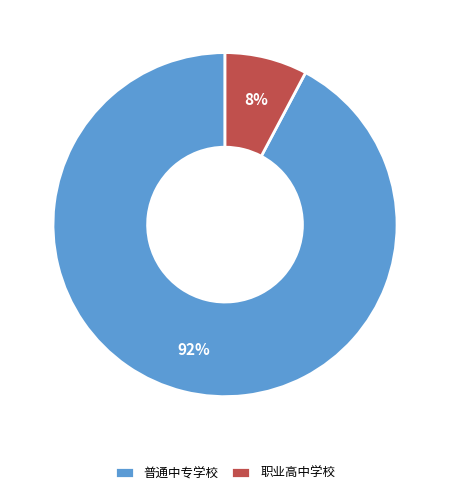

Do 职业高中学校 and 普通中专学校 together represent more than half of the pie?

Yes